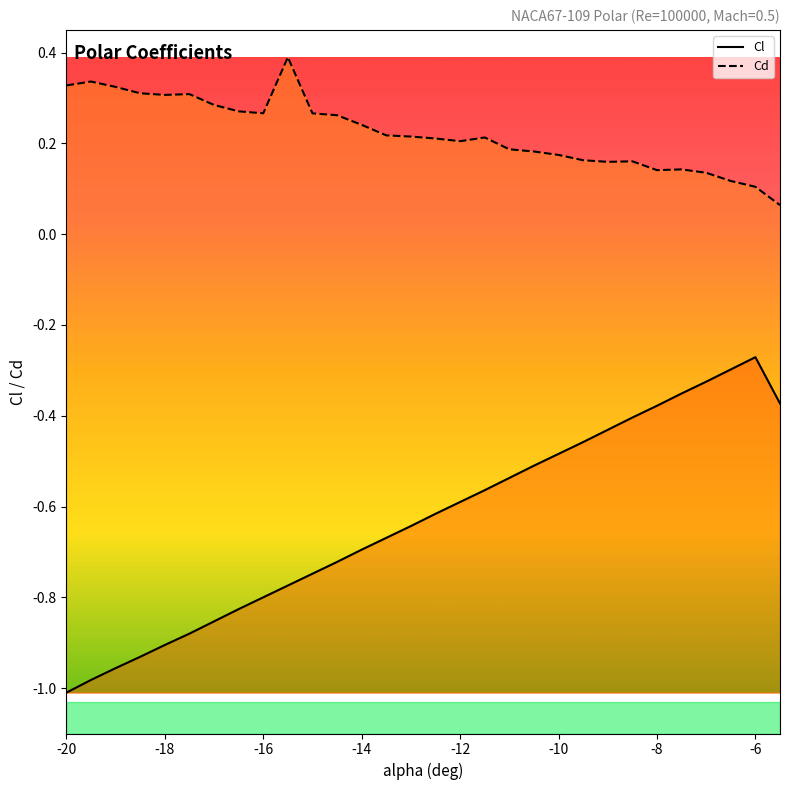

What is the highest value of the Cd series?

0.4